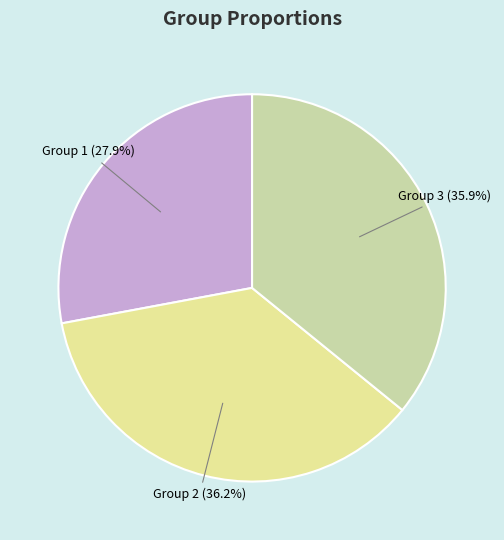

Combined, do Group 3 (35.9%) and Group 2 (36.2%) account for over 50%?

Yes